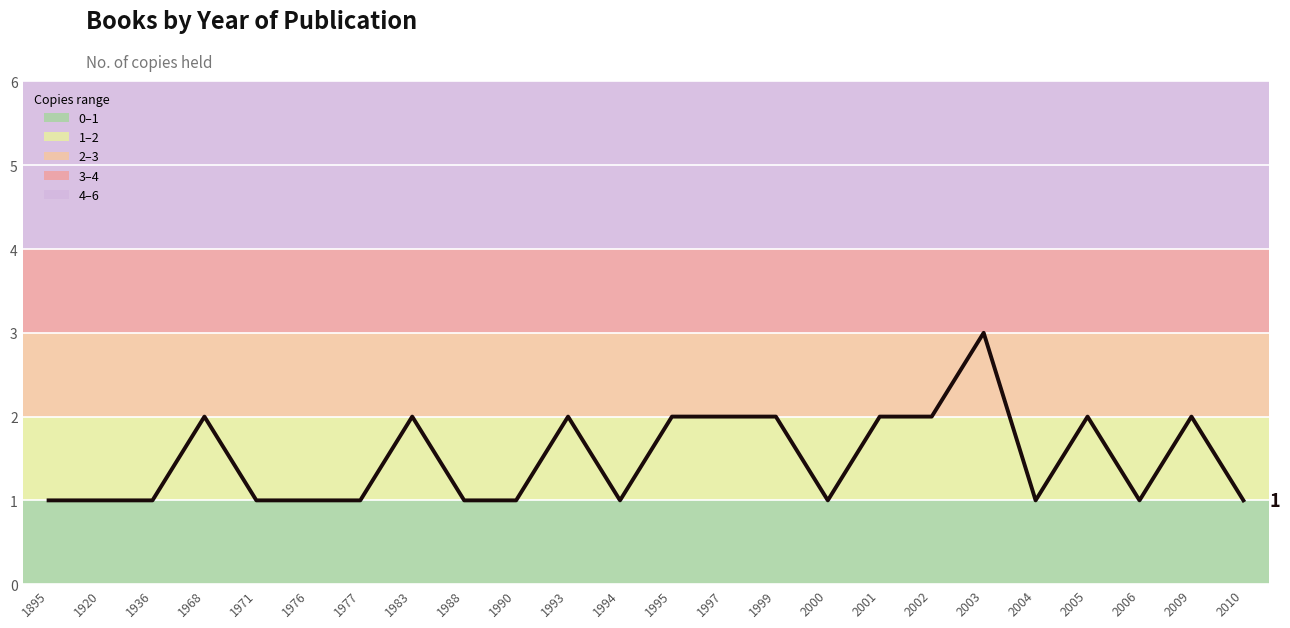

True or false: there are more than 0 points higher than both neighbors.

True